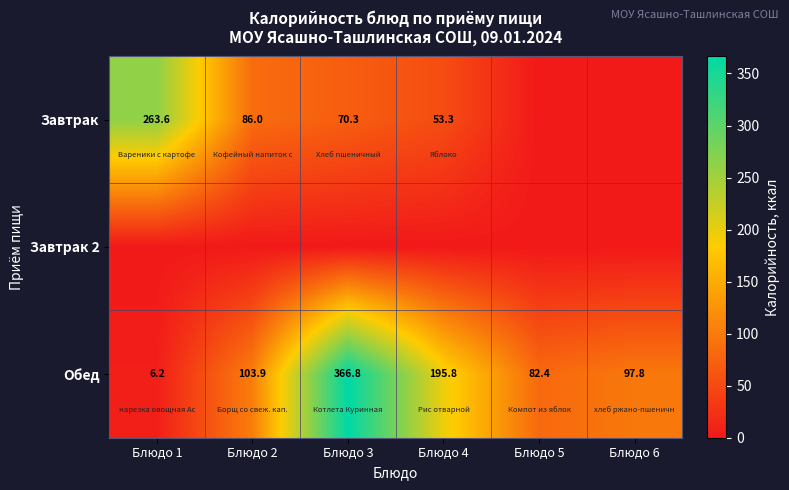

Read the Обед value at Блюдо 4.

195.8